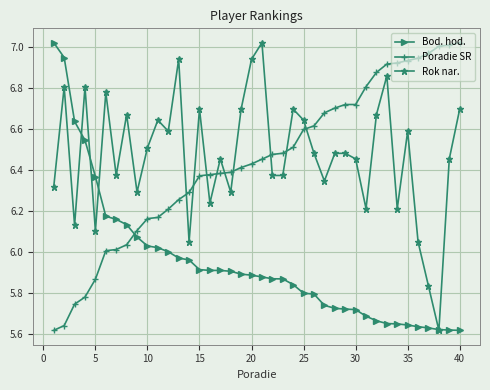

How many intersections are there between Rok nar. and Poradie SR?

9